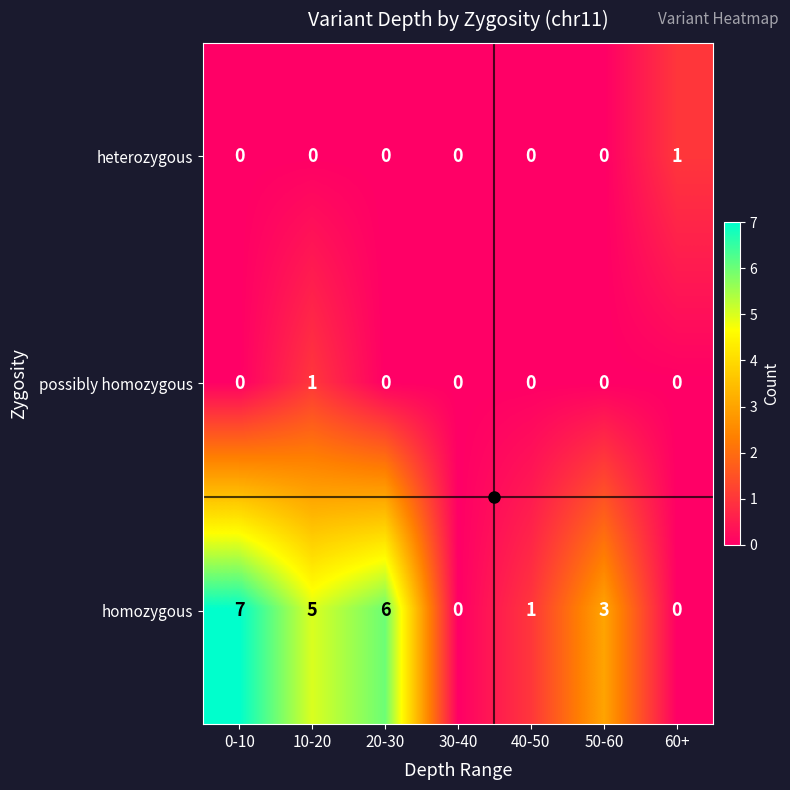

What is the spread (max minus min) of values at 50-60?

3